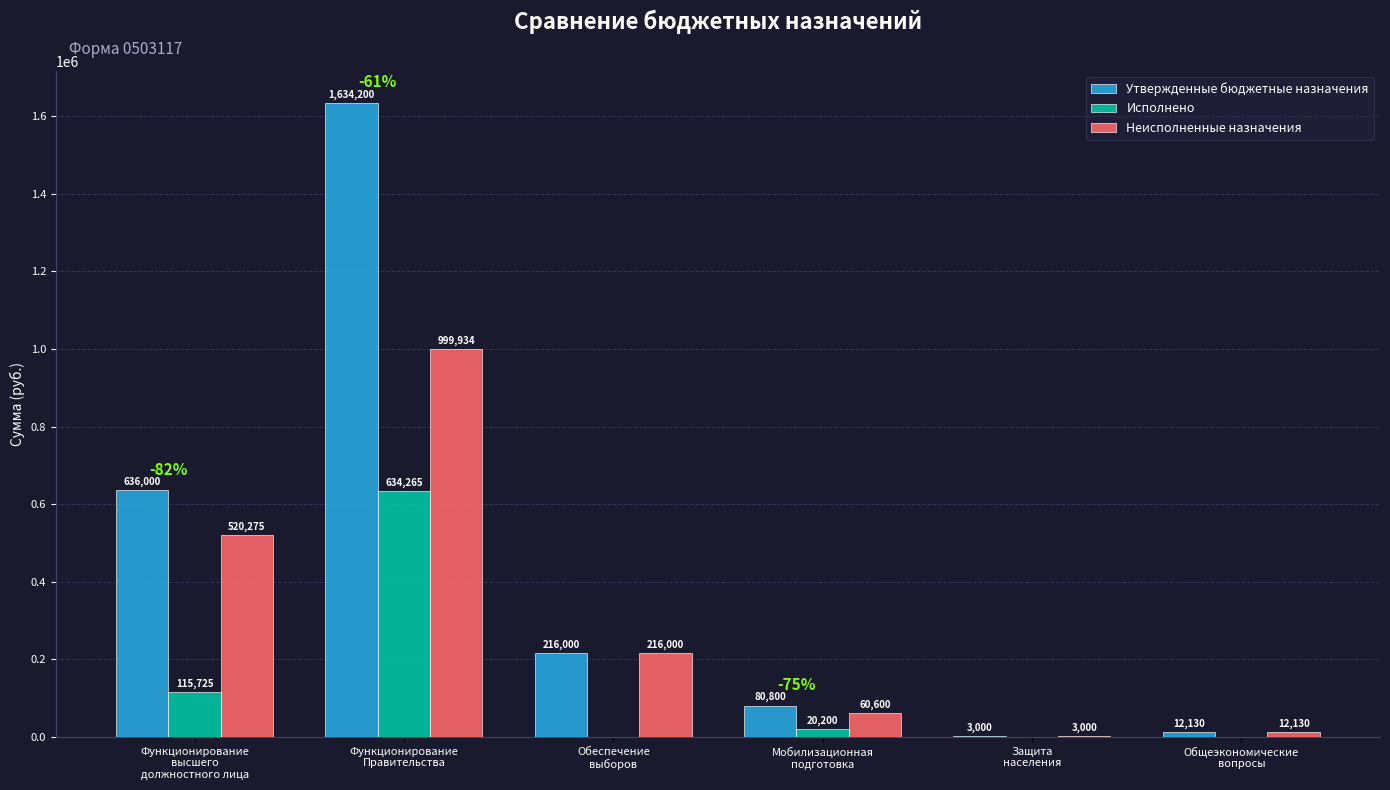

Which series has the largest total across all categories?

Утвержденные бюджетные назначения